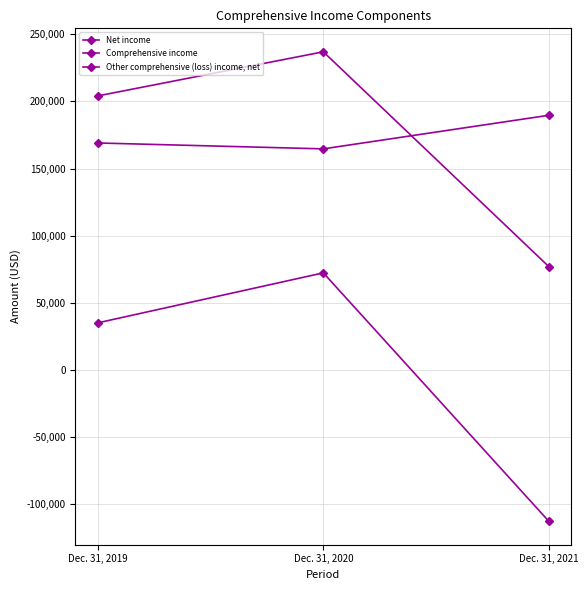

At which label is Other comprehensive (loss) income, net closest to -20200?

Dec. 31, 2019